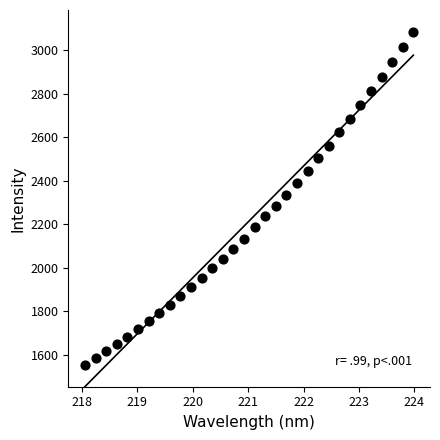

What is the range of X values (max minus min)?

5.9